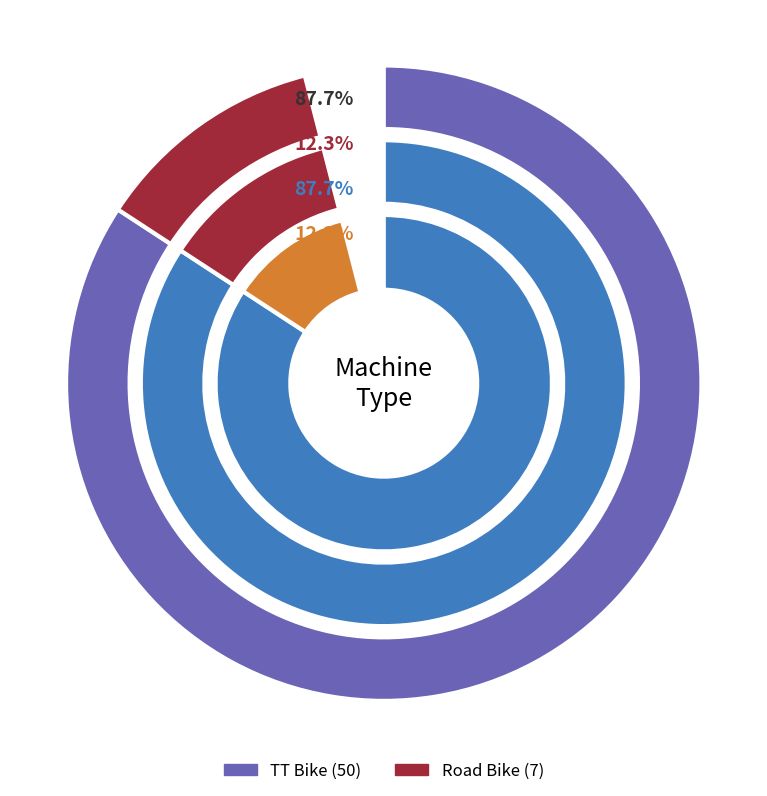

To the nearest percent, what is the difference between the Road Bike and TT Bike slice percentages?

75%